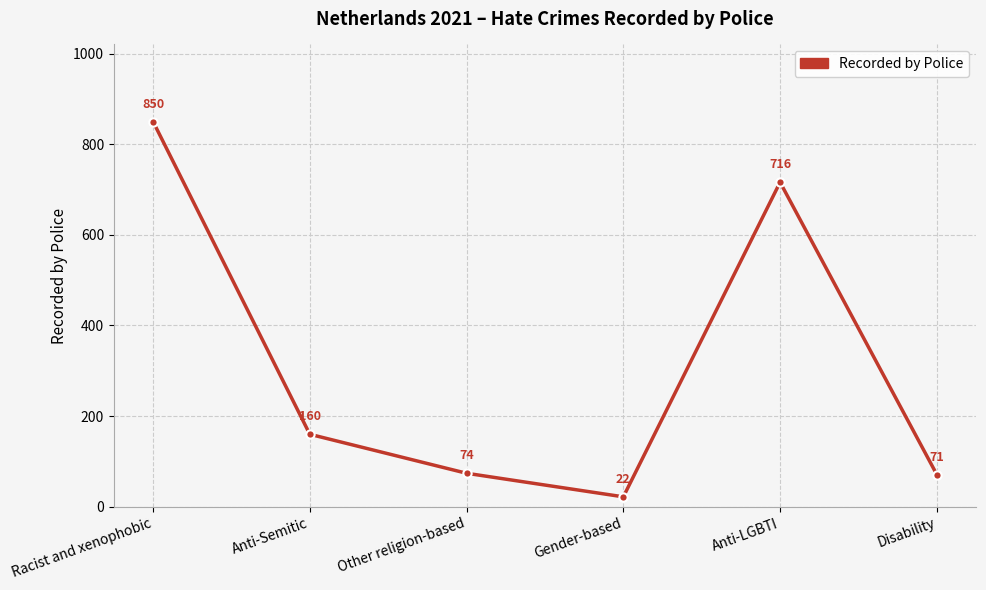

What is the label of the 4th point from the right?

Other religion-based